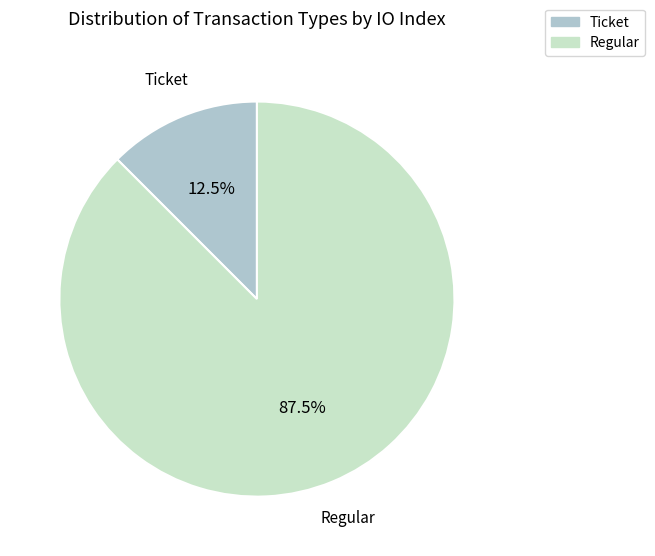

Which category has the smallest portion of the pie?

Ticket